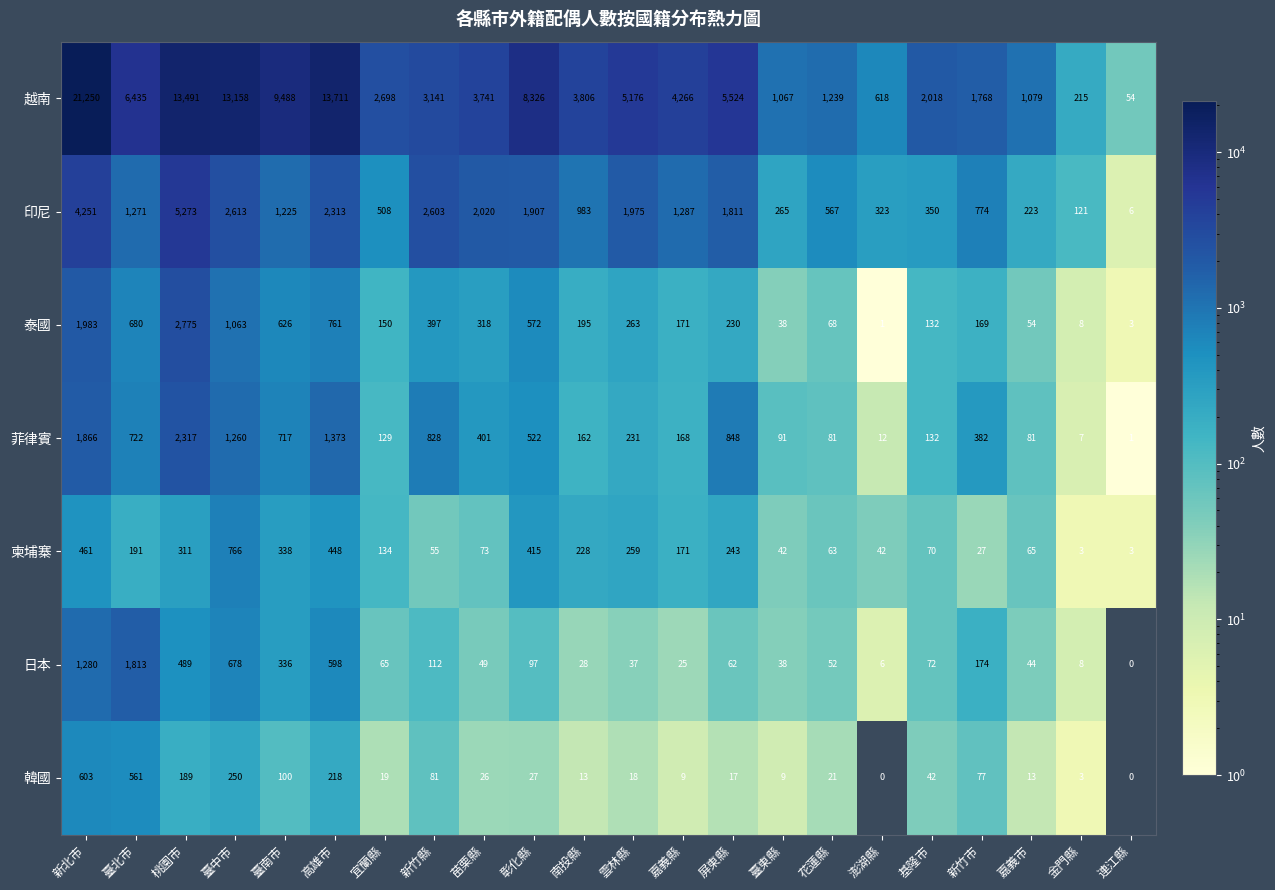

Which series has the largest total across all categories?

越南